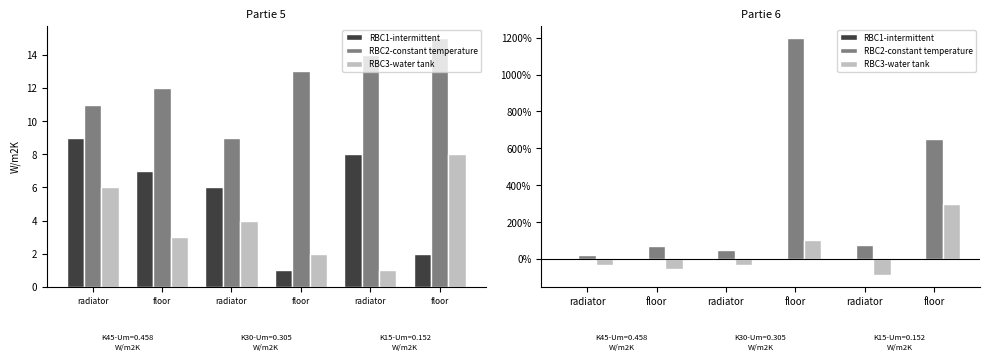

At which category is the sum across all series the highest?

floor